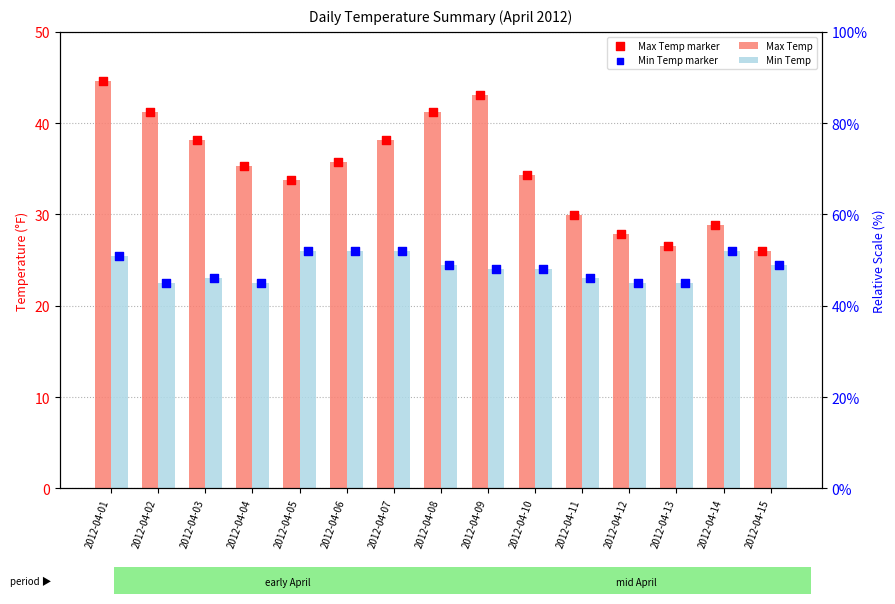

Which series has the largest Y range (max minus min)?

Max Temp